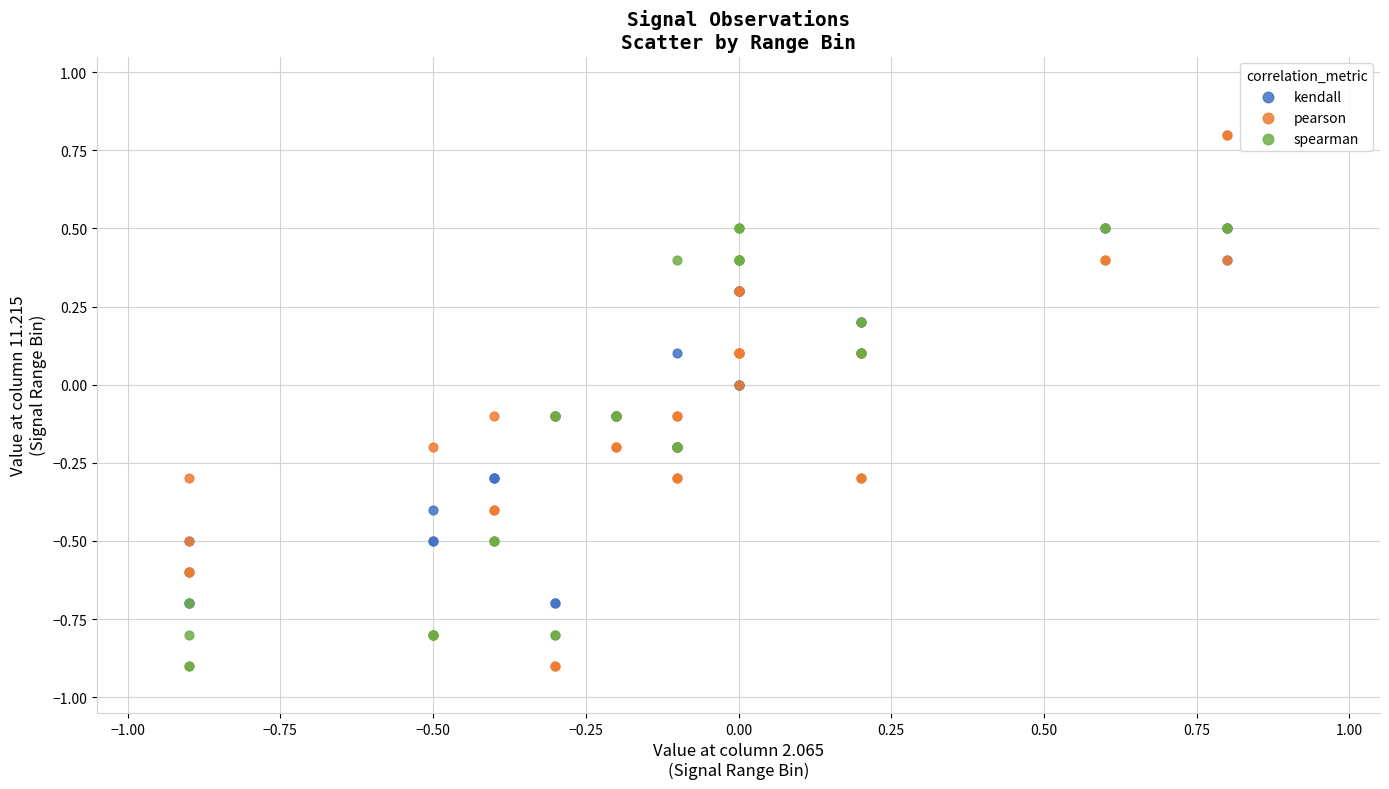

Which series has the widest spread of Y values?

pearson